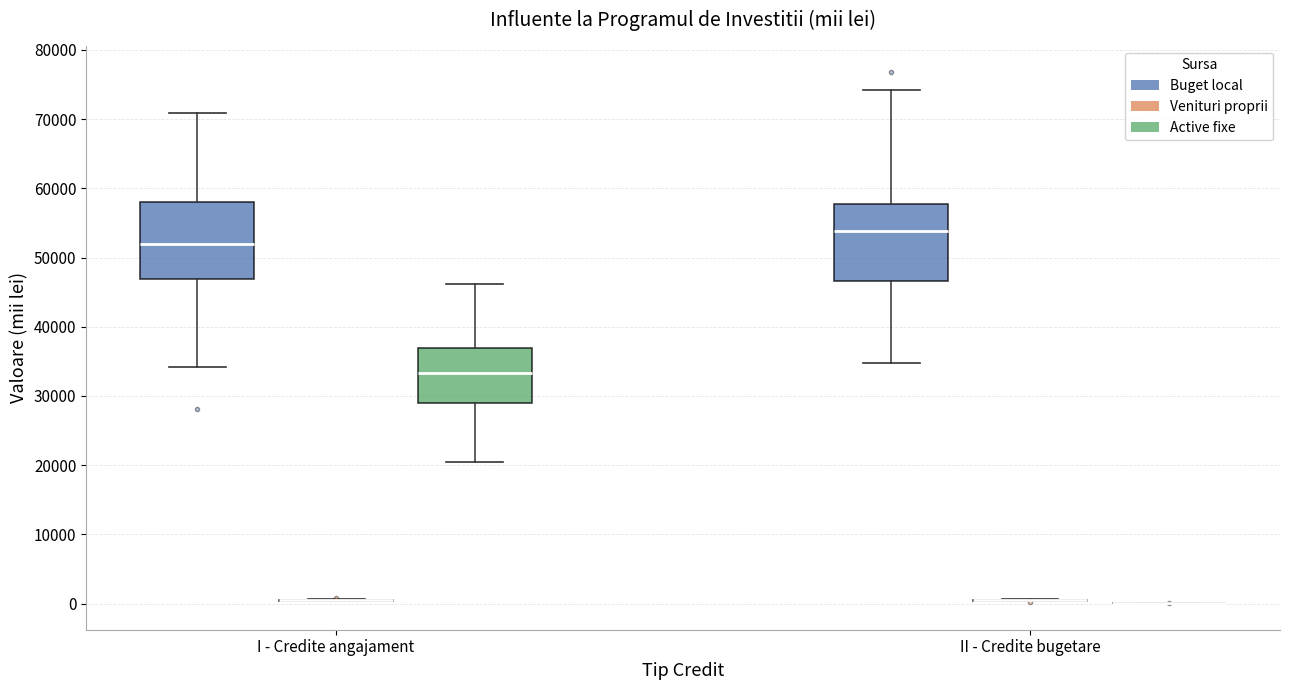

Where does the lower whisker of the box for II - Credite bugetare (Buget local) end on the y-axis? The values are not printed on the chart, so give them approximately, as read against the axis.

35000